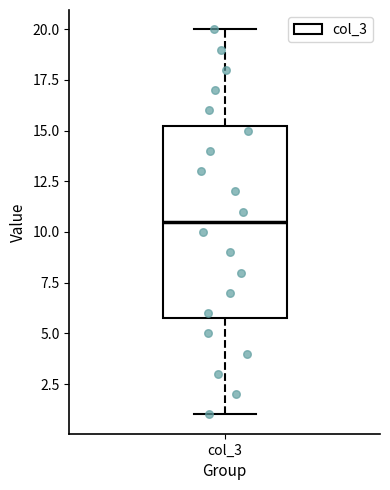

Read this box plot against the y-axis: the position of the median line, the range covered by the box, and the ends of both whiskers. The values are not printed on the chart, so give them approximately, as read against the axis.

median 10.5, box 6.0 to 15.5, whiskers 1.0 to 20.0